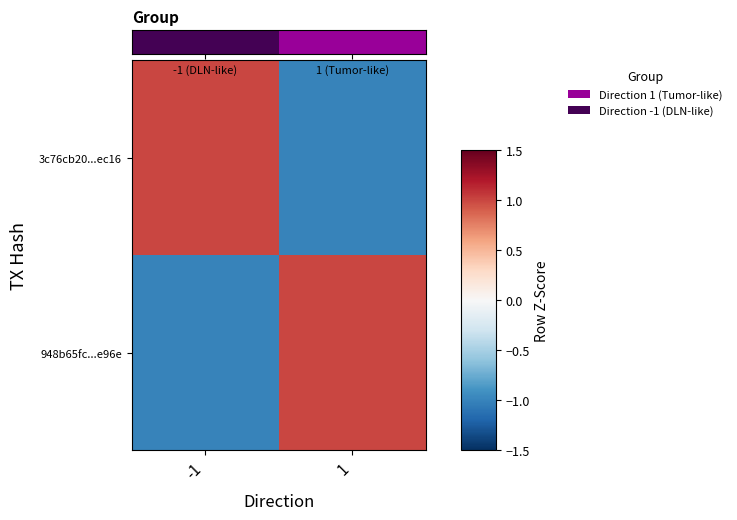

How many categories are shown in the chart?

2